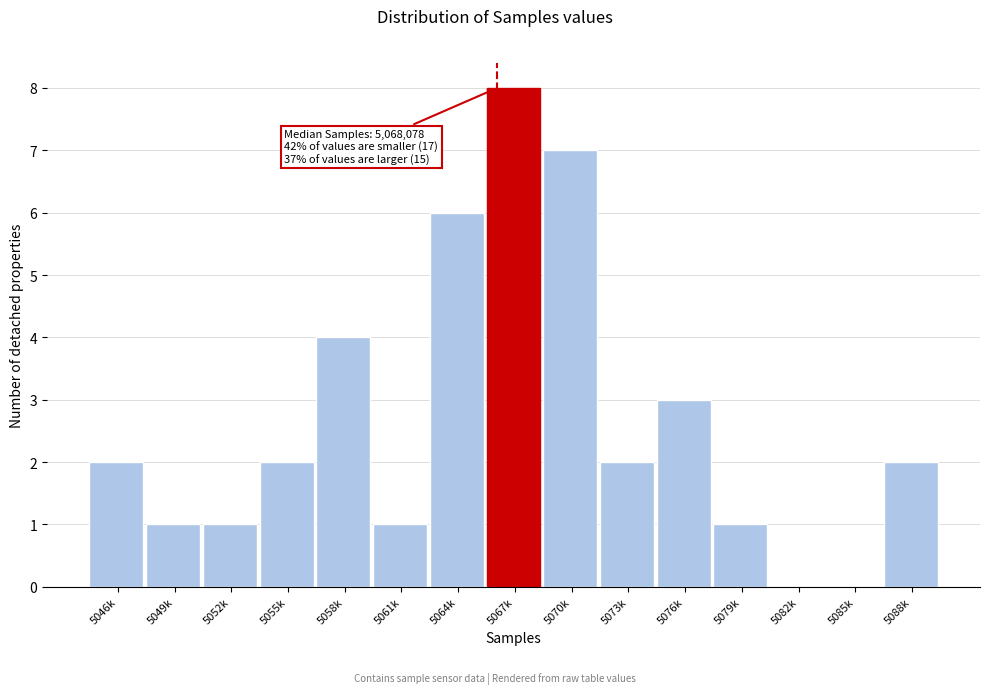

Reading left to right, extract all data points from this chart.

5046k=2	5049k=1	5052k=1	5055k=2	5058k=4	5061k=1	5064k=6	5067k=8	5070k=7	5073k=2	5076k=3	5079k=1	5082k=0	5085k=0	5088k=2